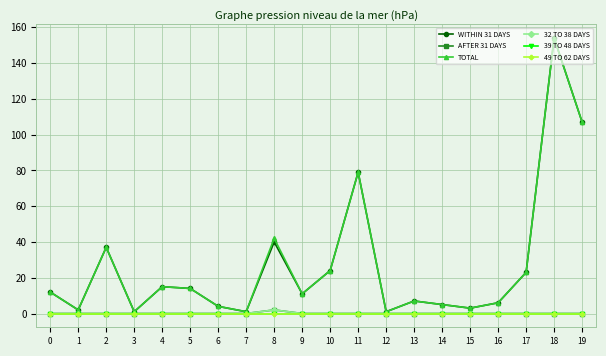

How many interior local peaks does the WITHIN 31 DAYS series have?

6